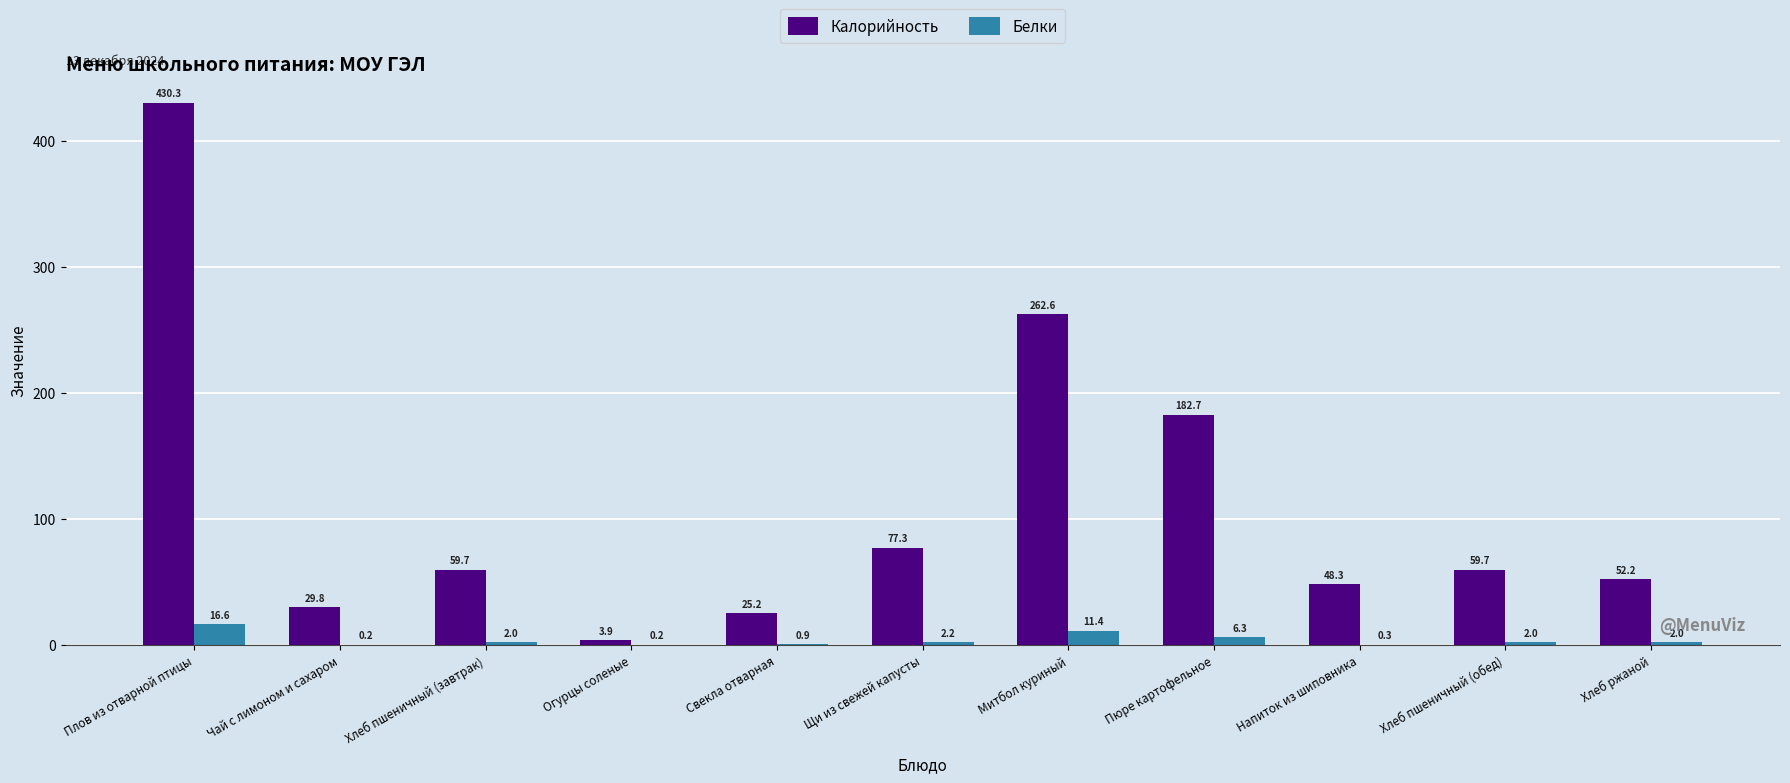

The value of Белки at Огурцы соленые is 0.2. True or false?

True